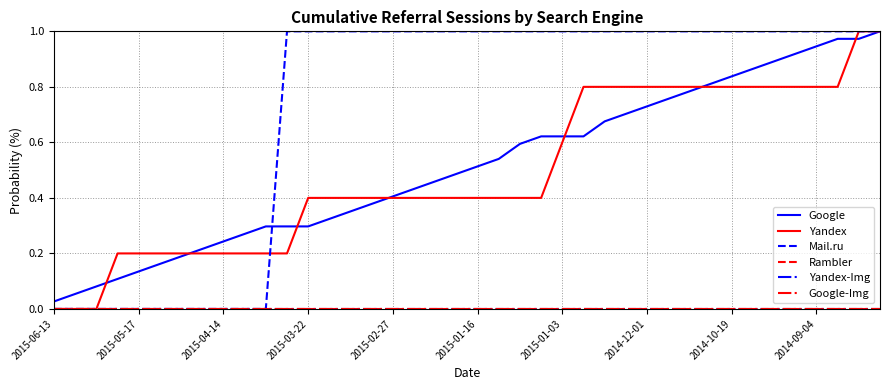

Does the chart have visible grid lines?

Yes